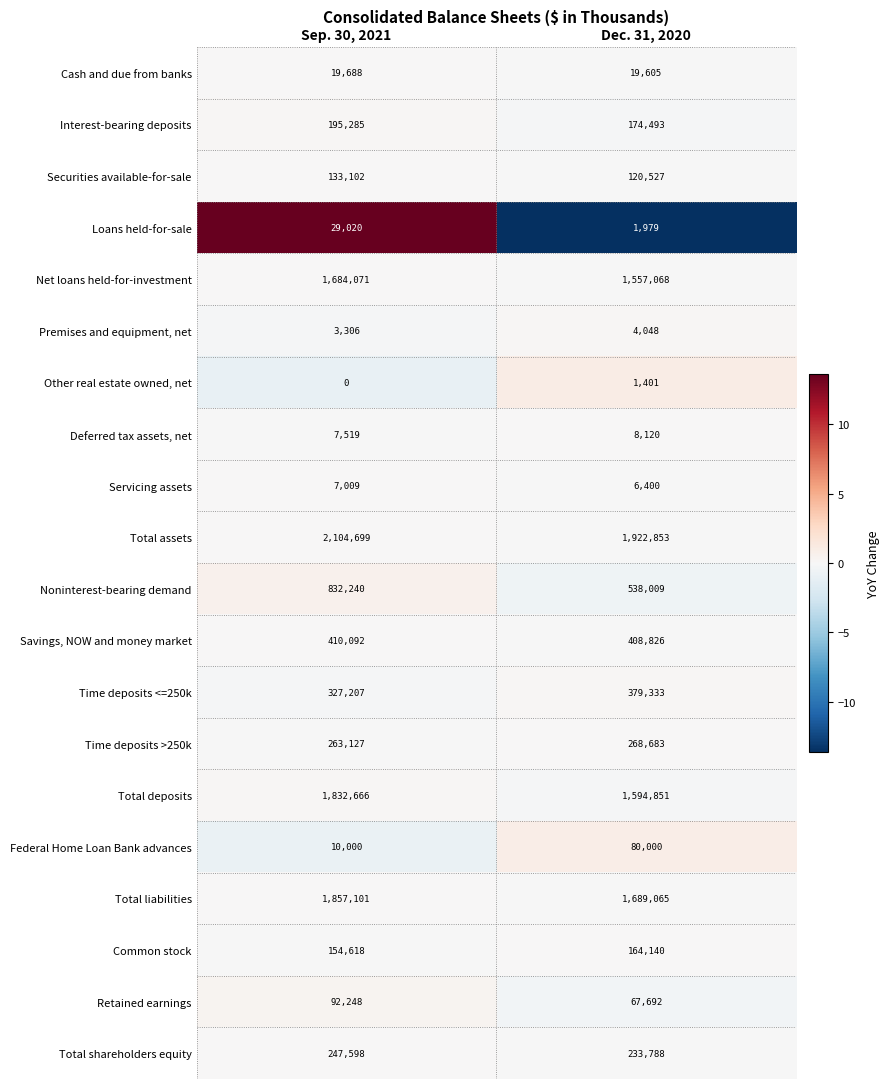

At which category does the chart reach its peak across all series?

Sep. 30, 2021